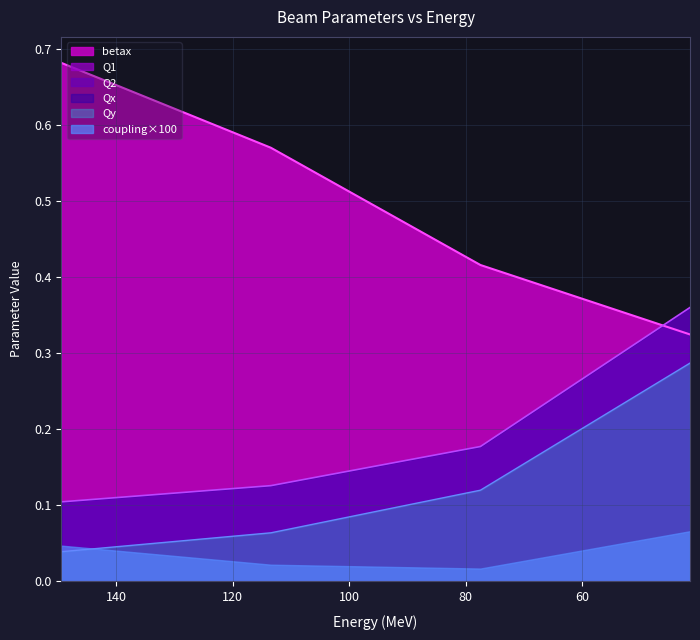

How many categories are shown in the chart?

4